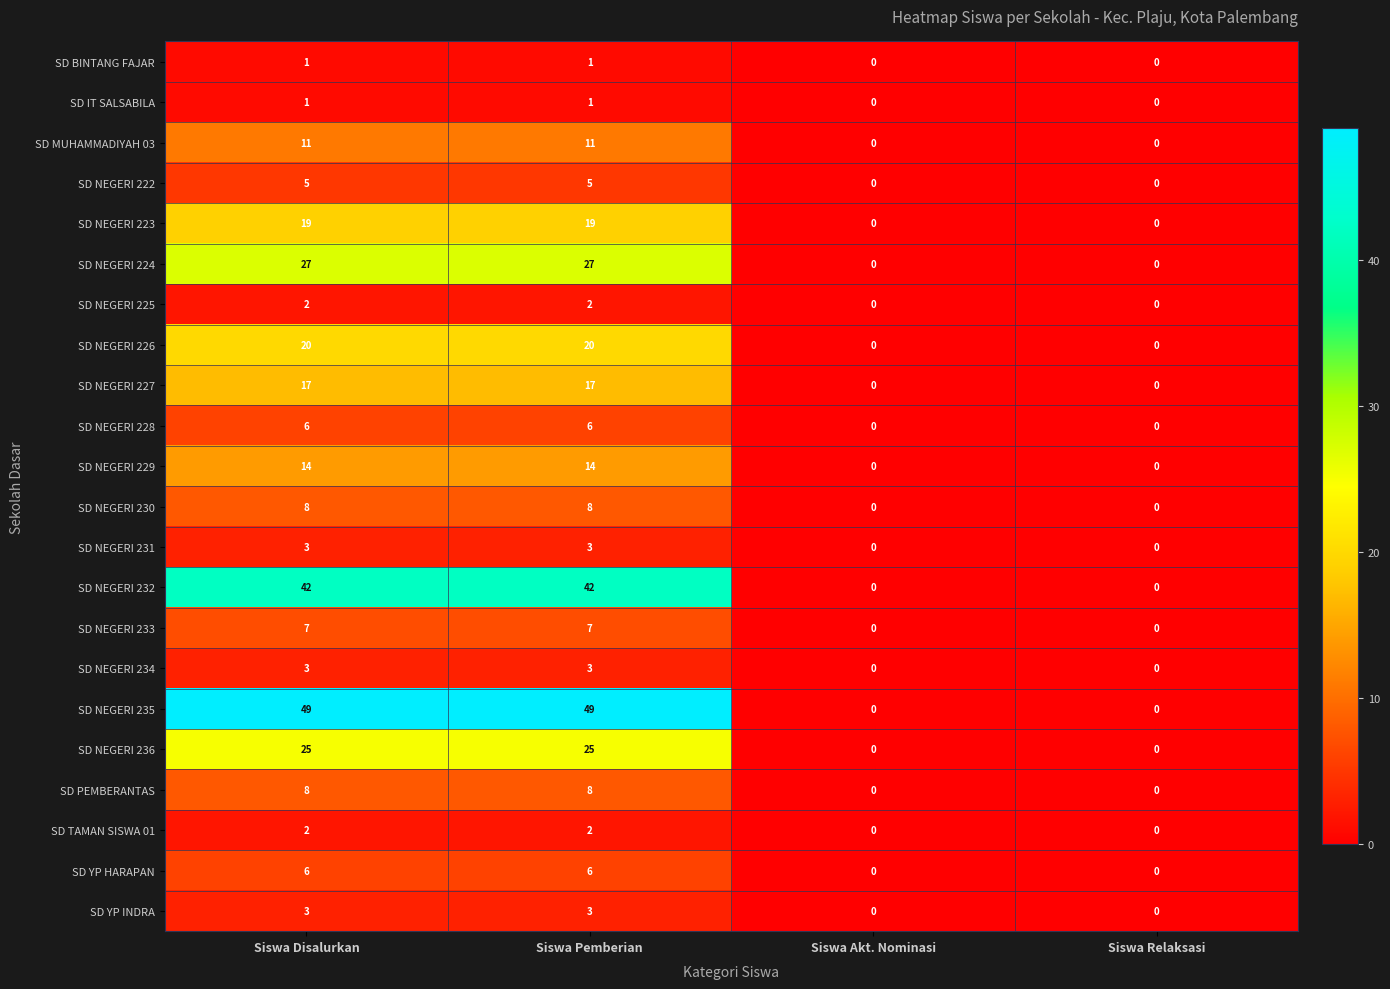

What is the greatest value displayed?

49